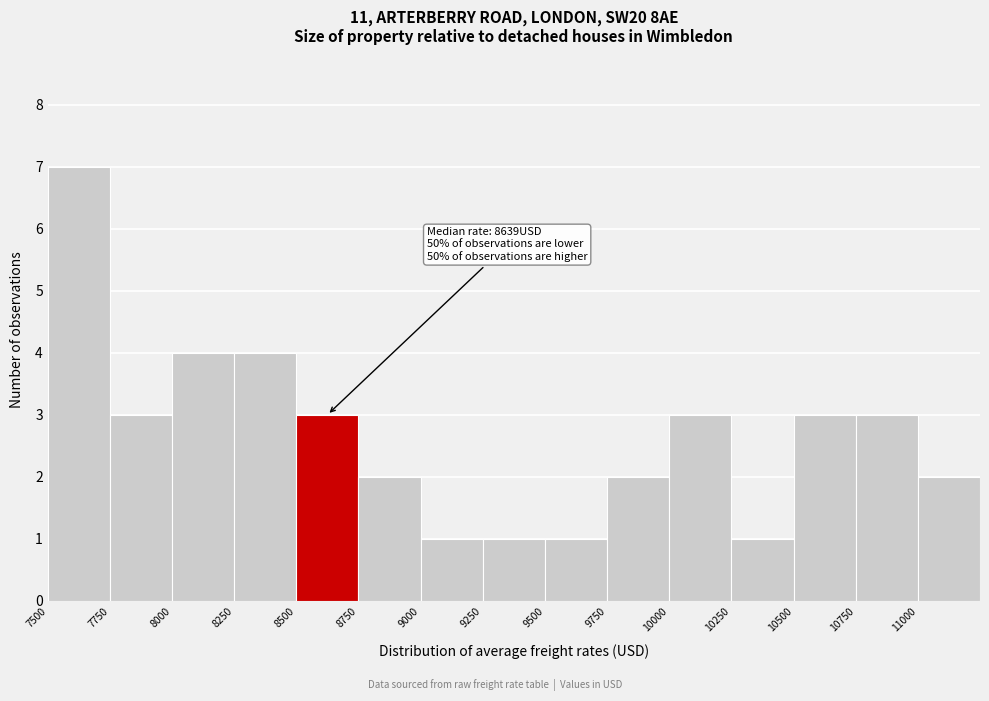

Over which range of the x-axis is the bar tallest?

7500 to 7750